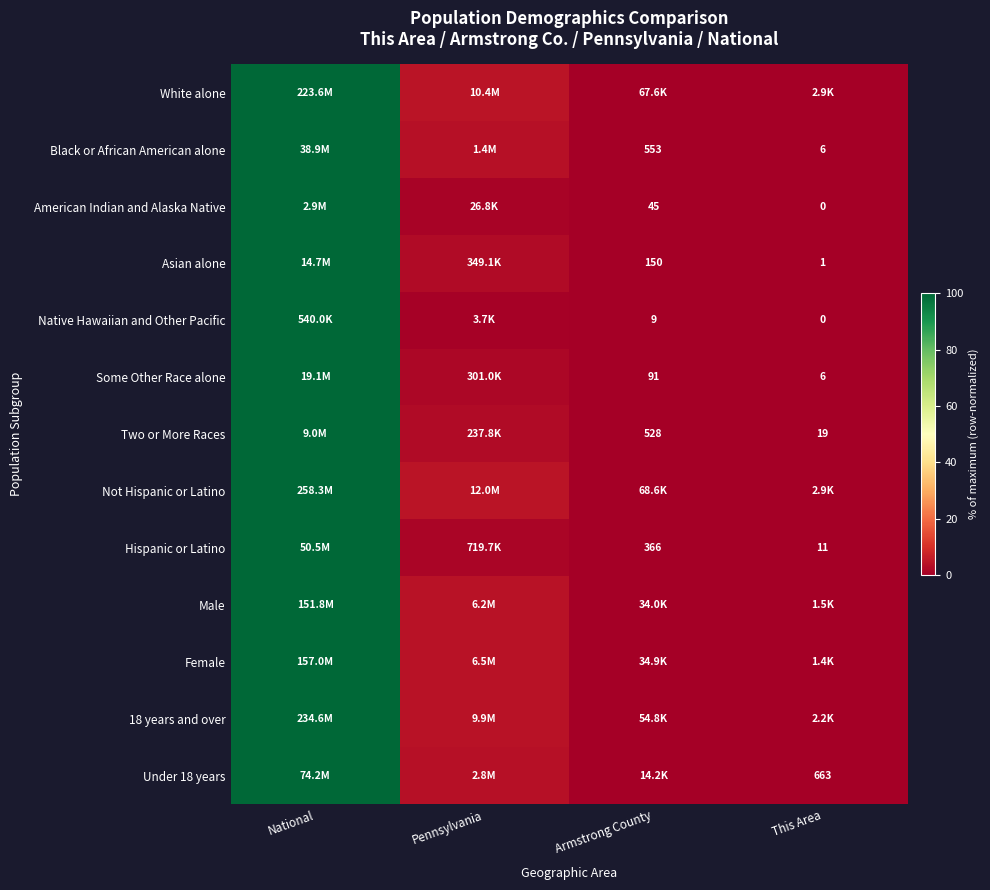

Is it true that Not Hispanic or Latino equals 100.0 at National?

True